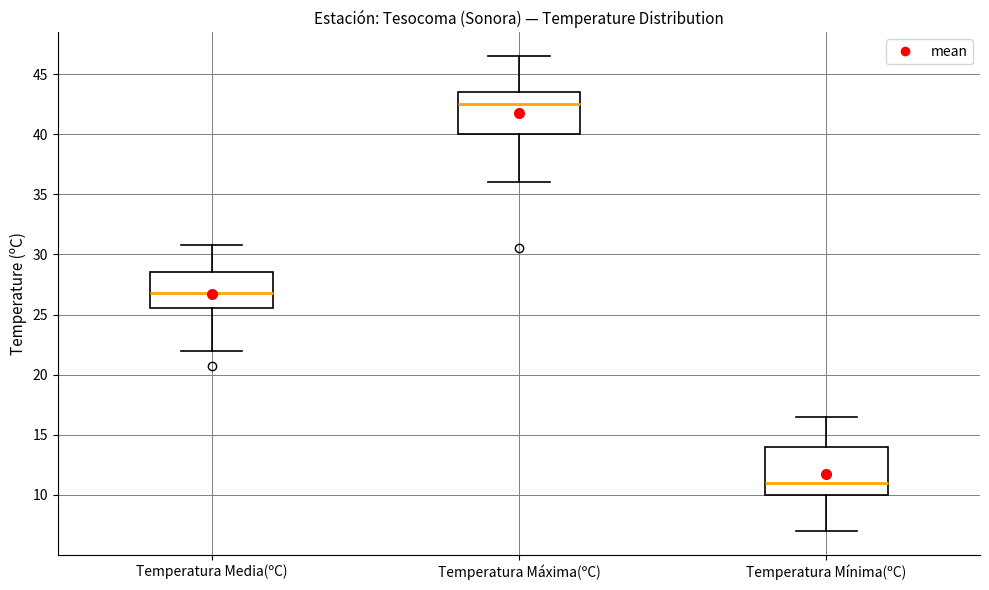

Reading left to right, read every box against the y-axis: the position of its median line, the range the box covers, and the ends of its whiskers. The values are not printed on the chart, so give them approximately, as read against the axis.

Temperatura Media(ºC): median 27.0, box 25.5 to 28.5, whiskers 22.0 to 31.0
Temperatura Máxima(ºC): median 42.5, box 40.0 to 43.5, whiskers 36.0 to 46.5
Temperatura Mínima(ºC): median 11.0, box 10.0 to 14.0, whiskers 7.0 to 16.5